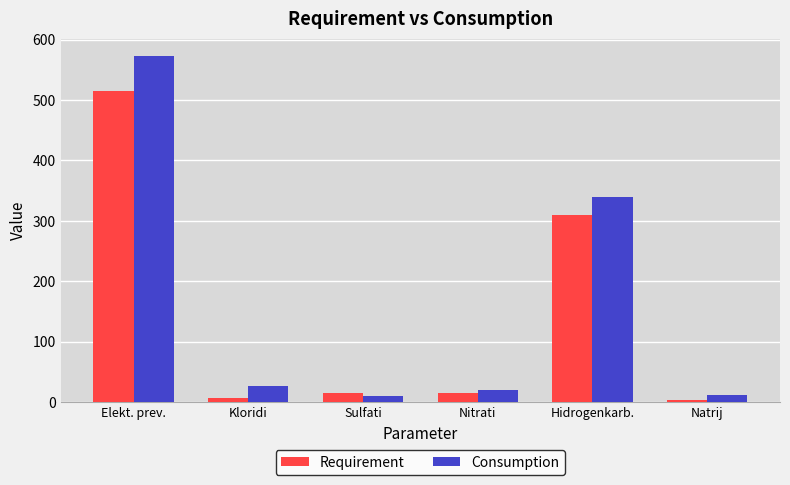

What is the average value of the Requirement series?

144.4